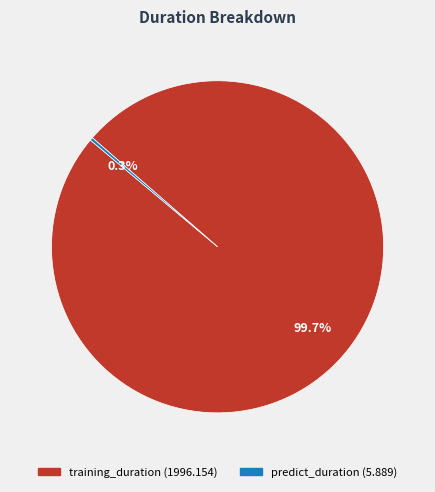

To the nearest percent, what is the combined percentage of predict_duration and training_duration?

100%